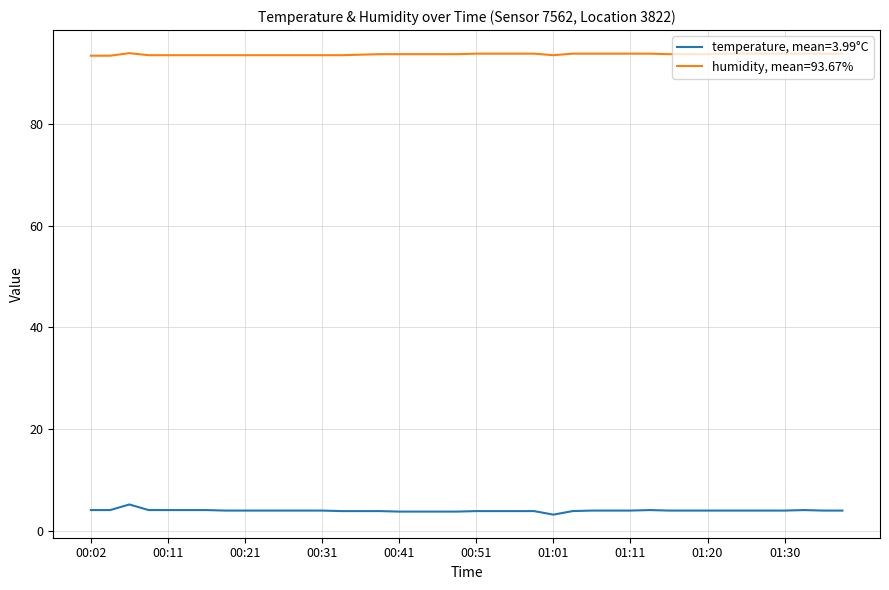

Rank the series by their average value, from highest to lowest.

humidity, mean=93.67%, temperature, mean=3.99°C